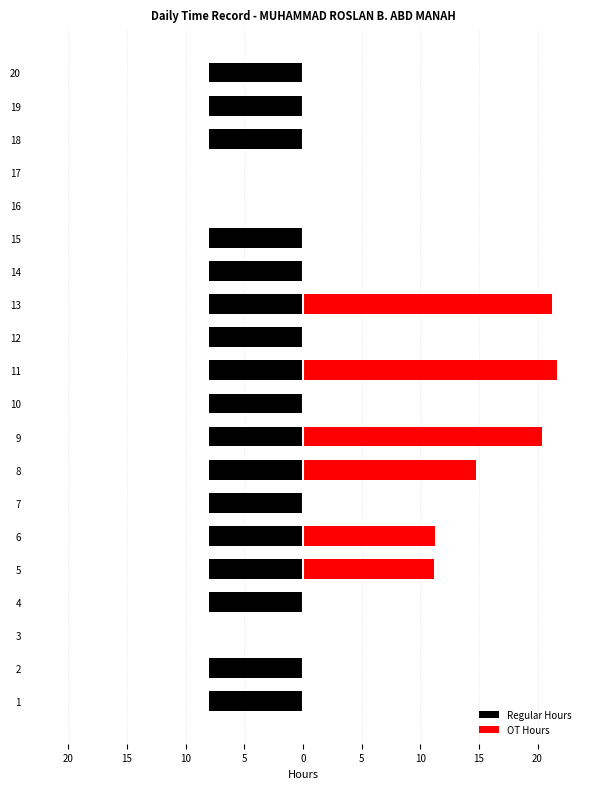

The value of OT Hours at 3 is 0.0. True or false?

True